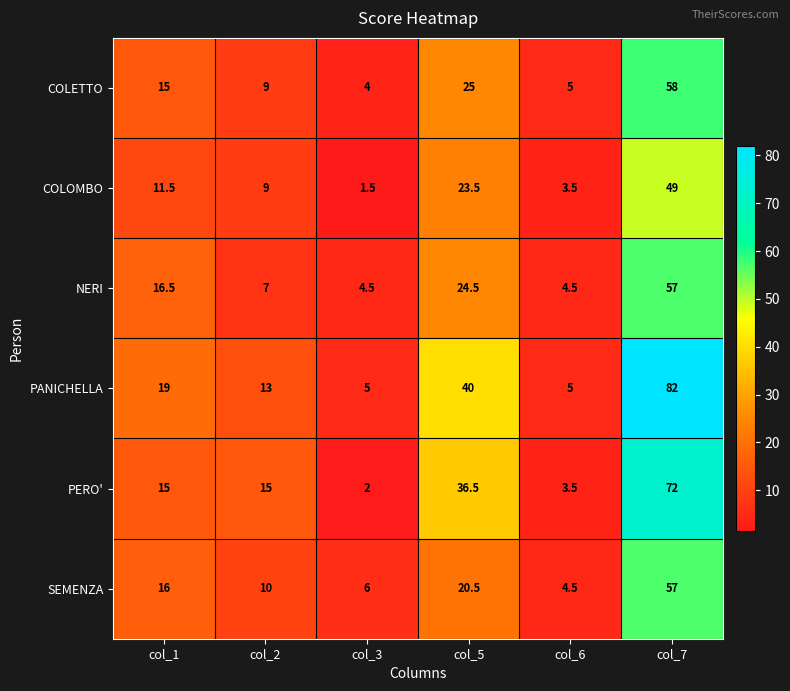

What is the difference between the maximum and minimum values in the PERO' series?

70.0